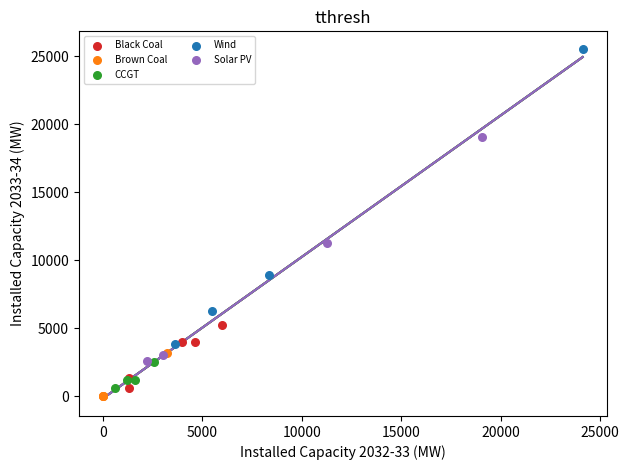

Which series reaches the maximum Y coordinate?

Wind